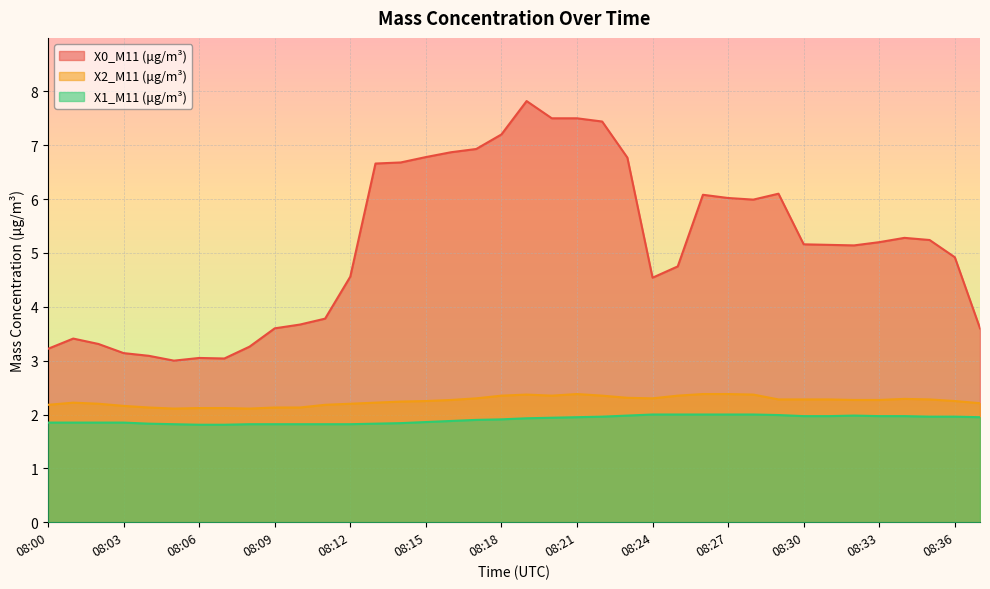

How many lines are shown in the chart?

3